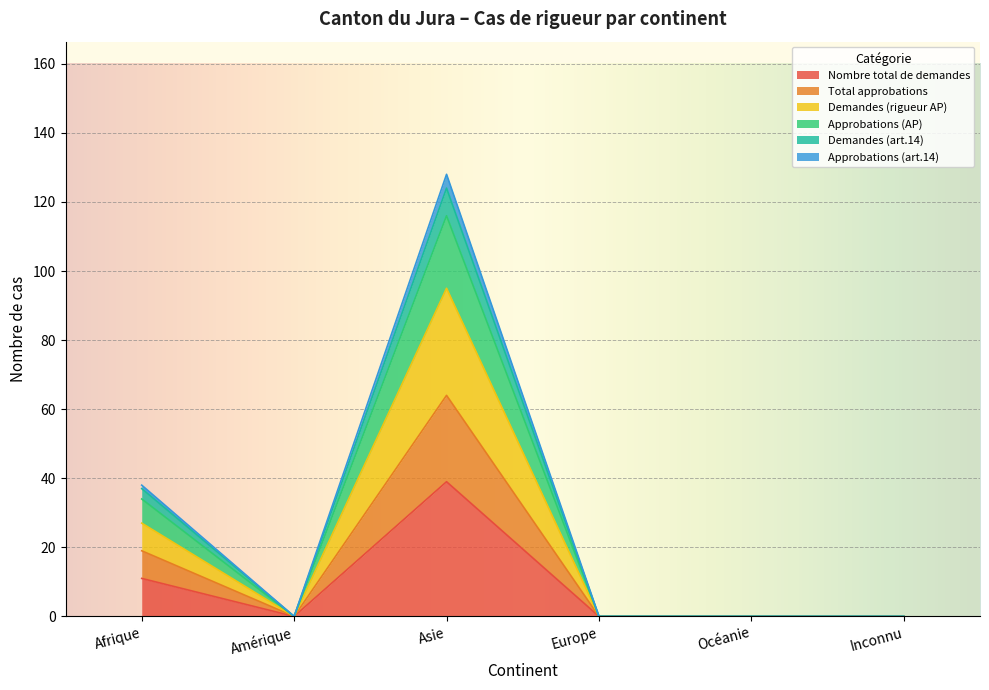

What is the label of the 6th point from the left?

Inconnu